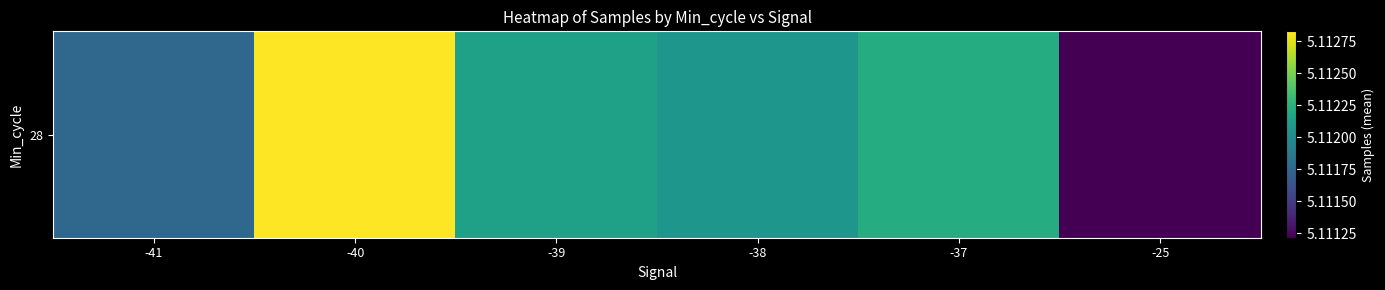

True or false: the data shows 6954076.1 at -37.

False